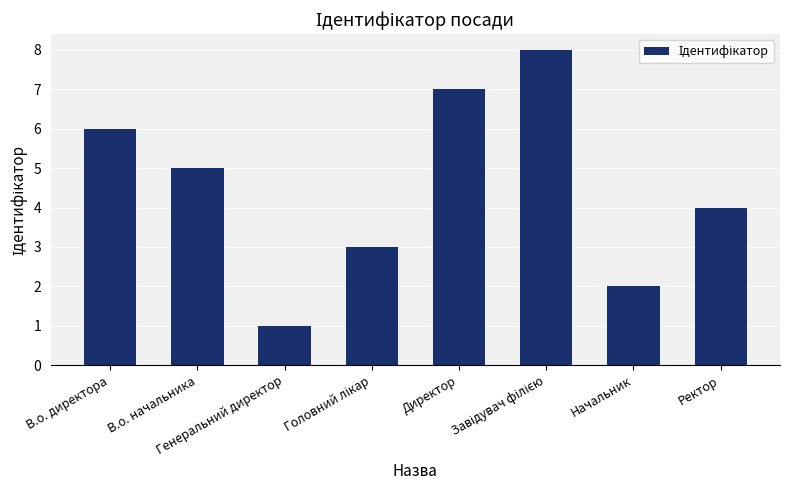

What is the label of the 1st bar from the right?

Ректор